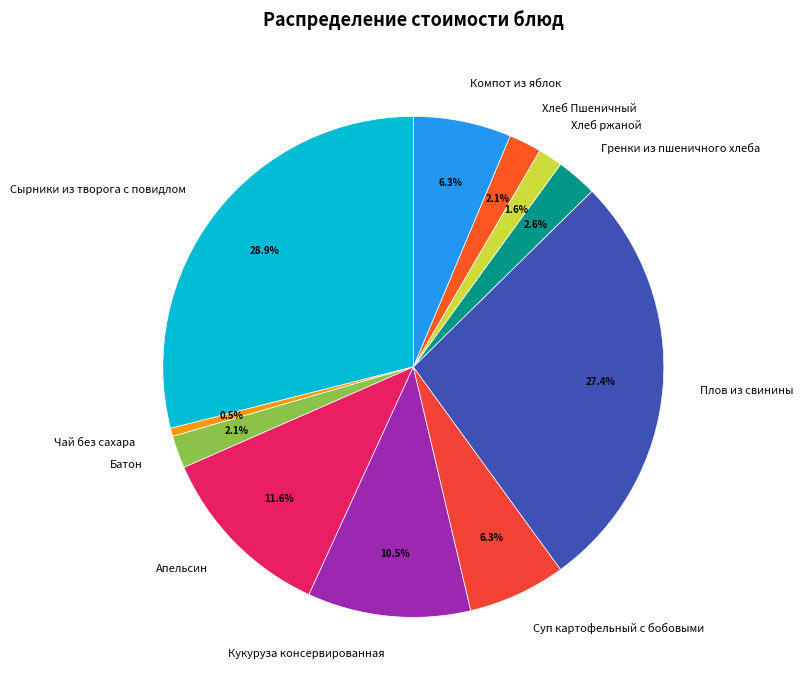

To the nearest percent, what is the difference between the Чай без сахара and Суп картофельный с бобовыми slice percentages?

6%